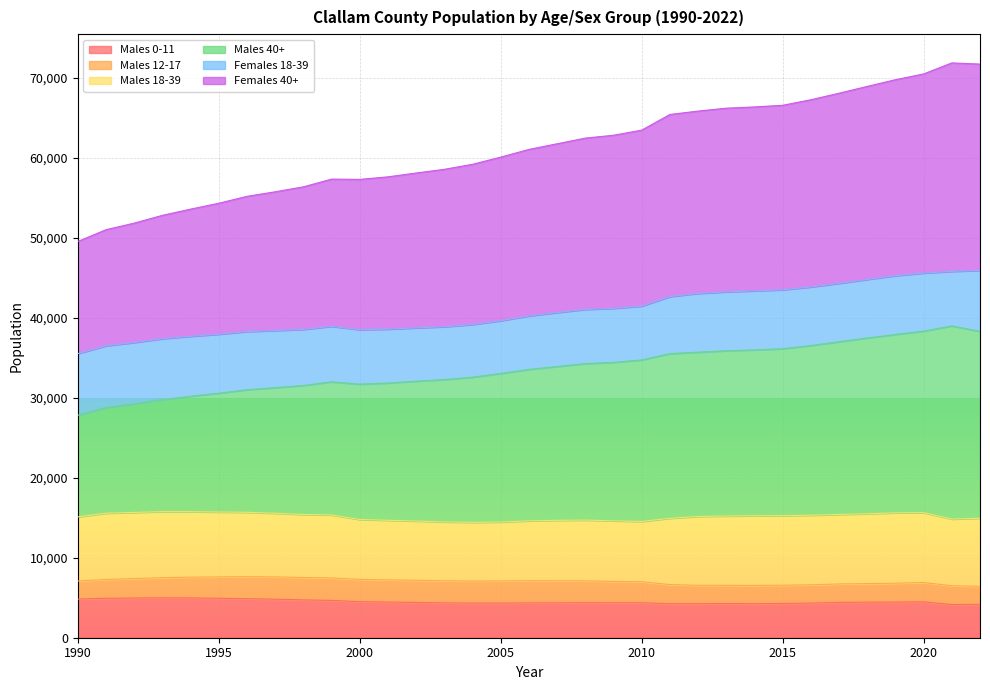

True or false: Males 0-11 has more than 2 points higher than both neighbors.

True